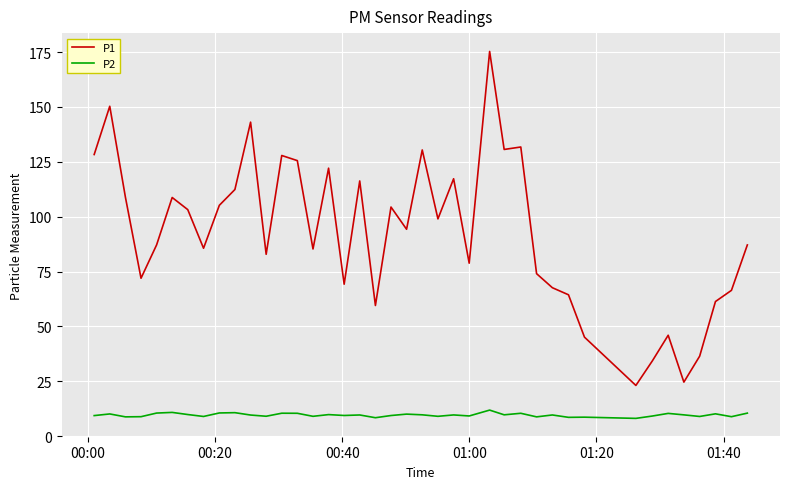

List the series in order of their overall mean, highest first.

P1, P2